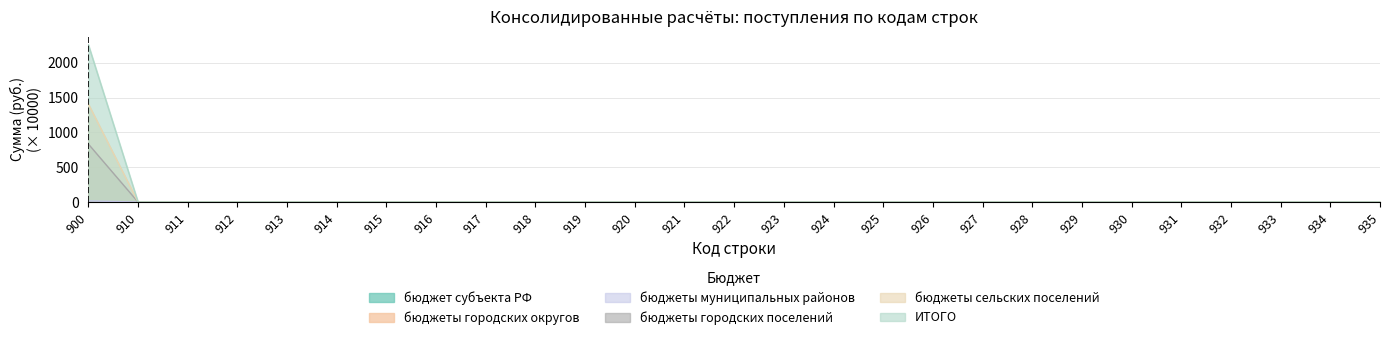

True or false: бюджеты муниципальных районов has a value of -11.0 at 921.

False